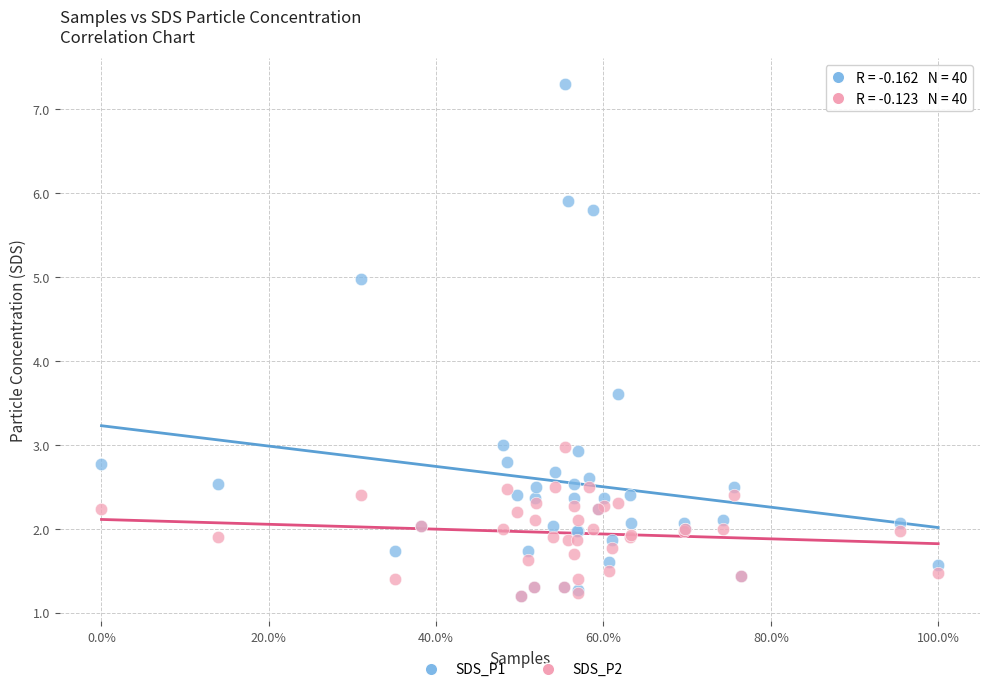

Which series has the widest spread of Y values?

SDS_P1